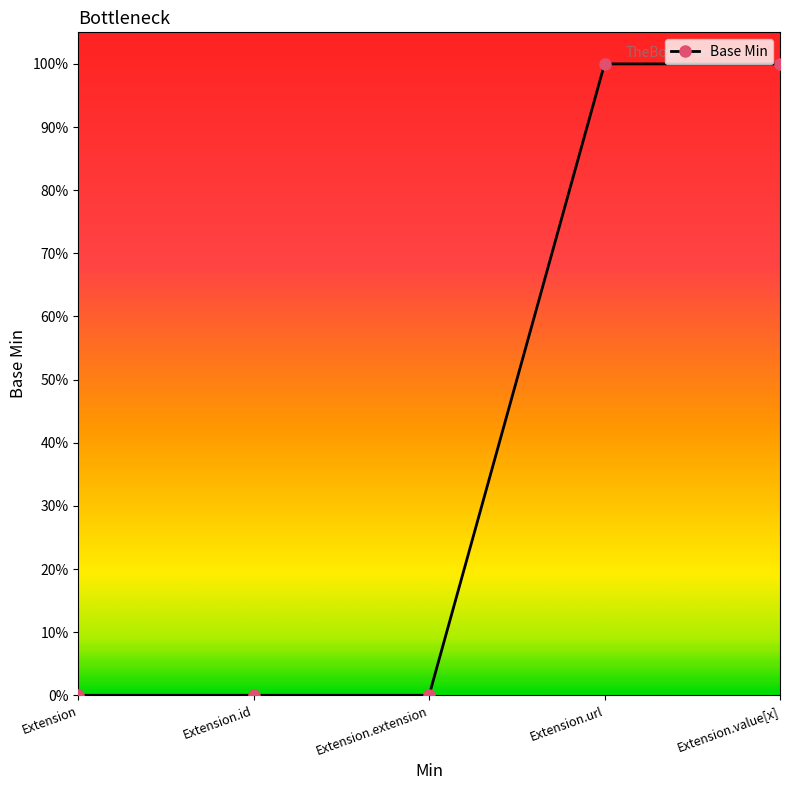

Does the chart have visible grid lines?

No